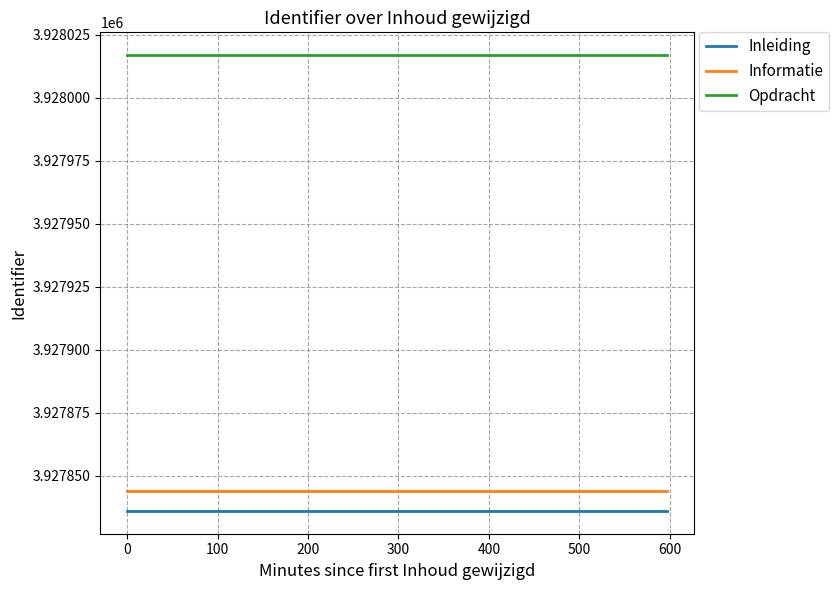

Rank the series by their maximum value, from lowest to highest.

Inleiding, Informatie, Opdracht